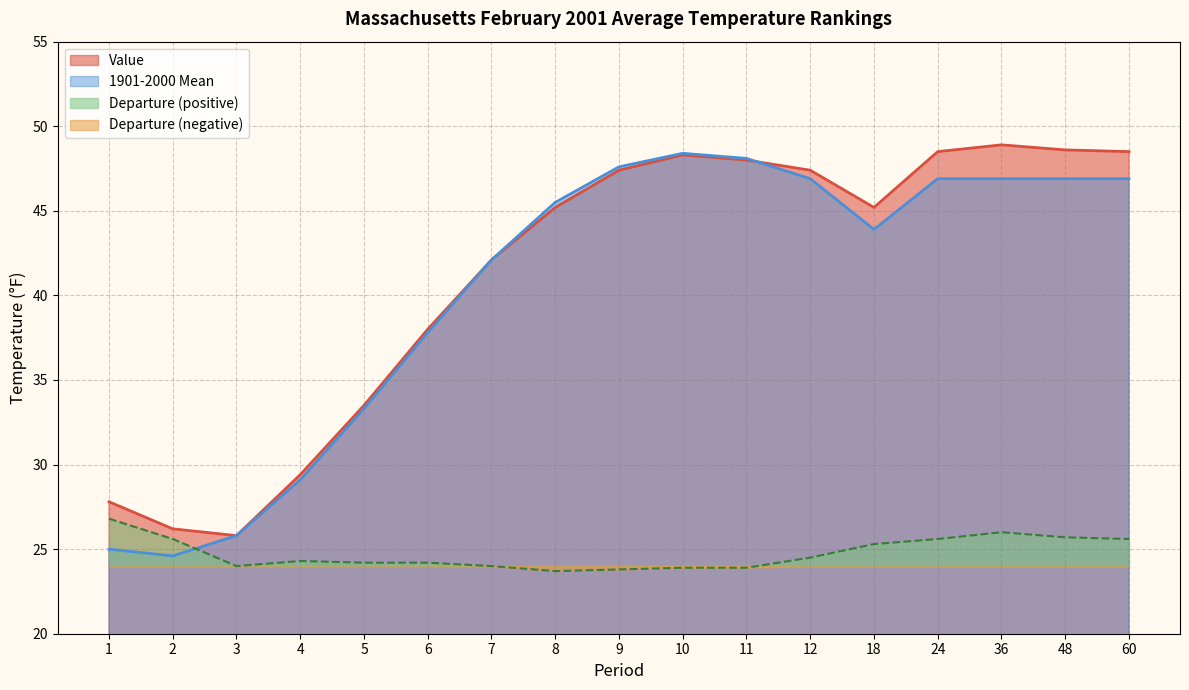

Between which two adjacent categories do Value and 1901-2000 Mean first intersect?

11 and 12